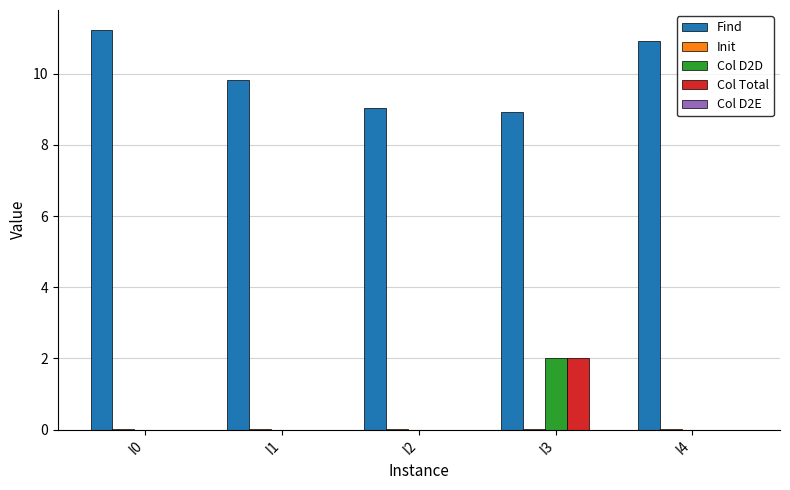

Does the chart contain stacked bars?

No